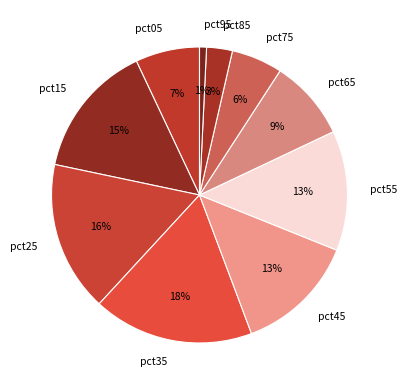

To the nearest percent, what percentage of the pie is pct25?

16%